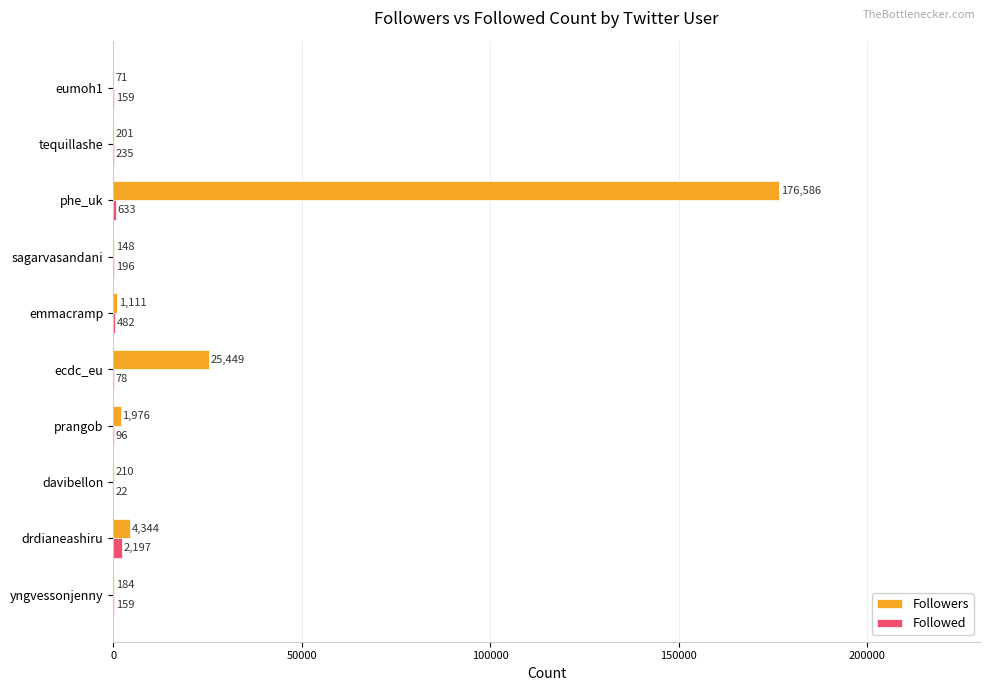

What is the highest value of the Followers series?

176586